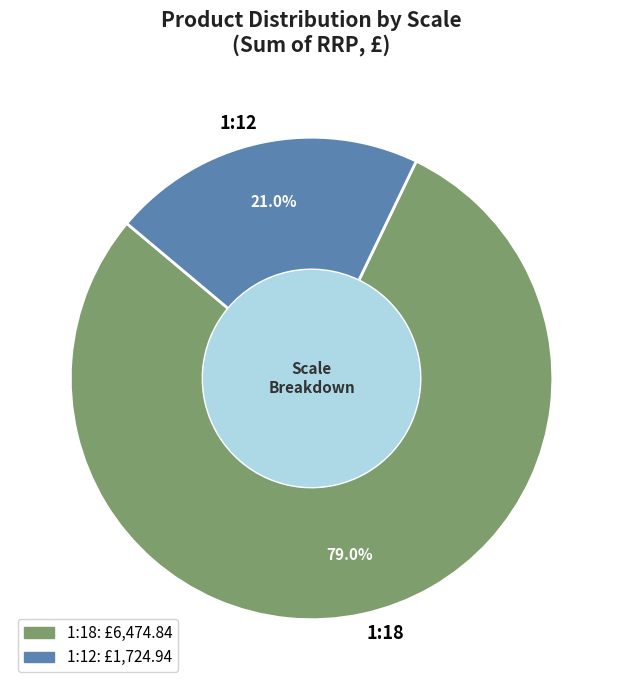

How many segments does this pie chart have?

2